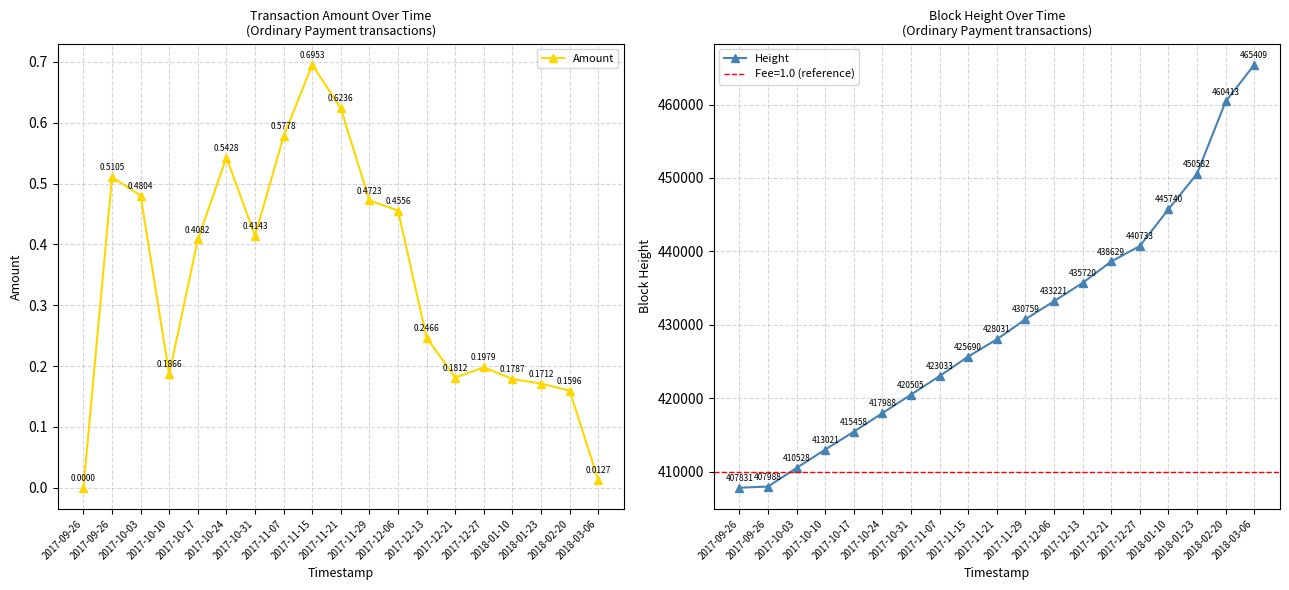

At how many categories does at least one series exceed 110615?

19